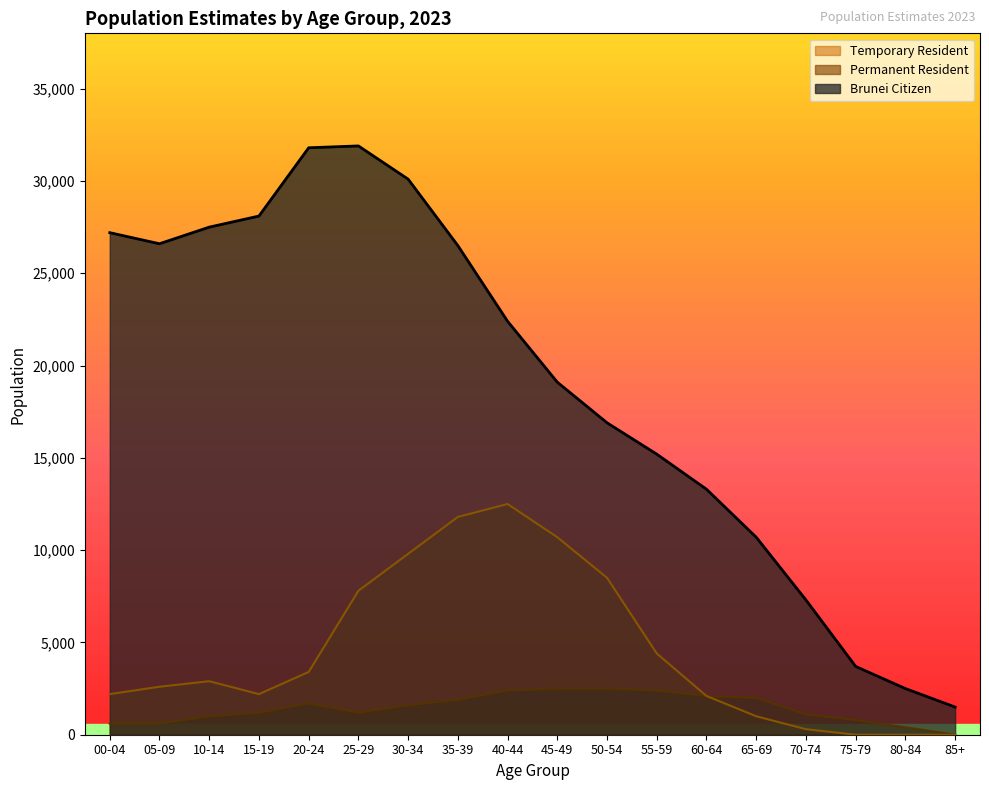

Where is the first local maximum for Permanent Resident?

20-24